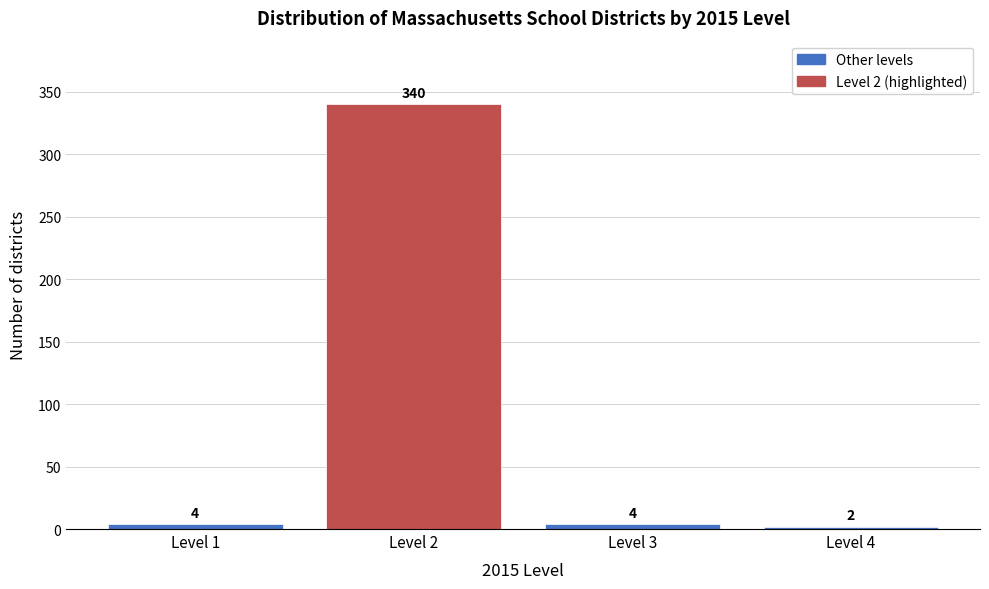

Reading right to left, what are all the values shown in this chart?

2	4	340	4